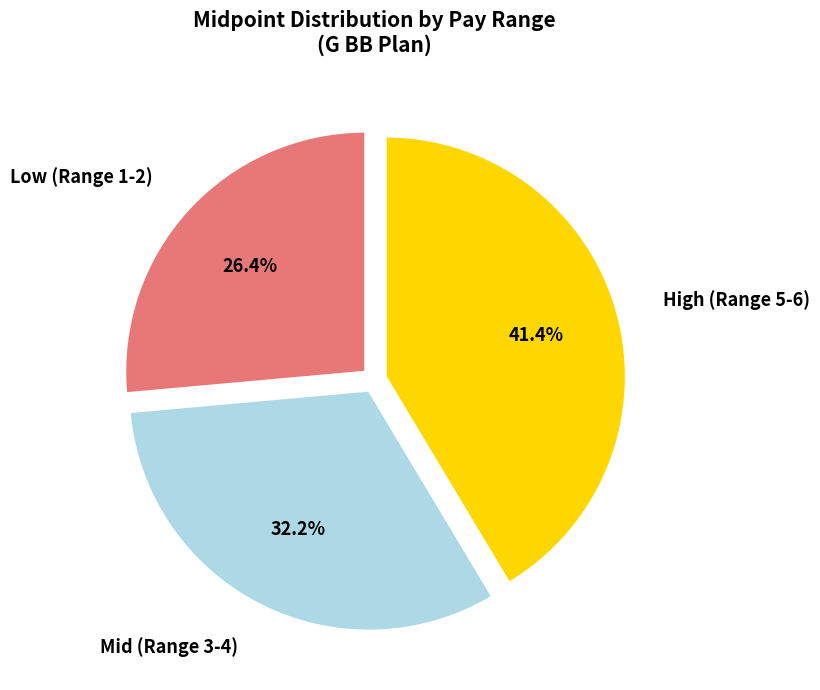

Is there a majority slice in this chart?

No